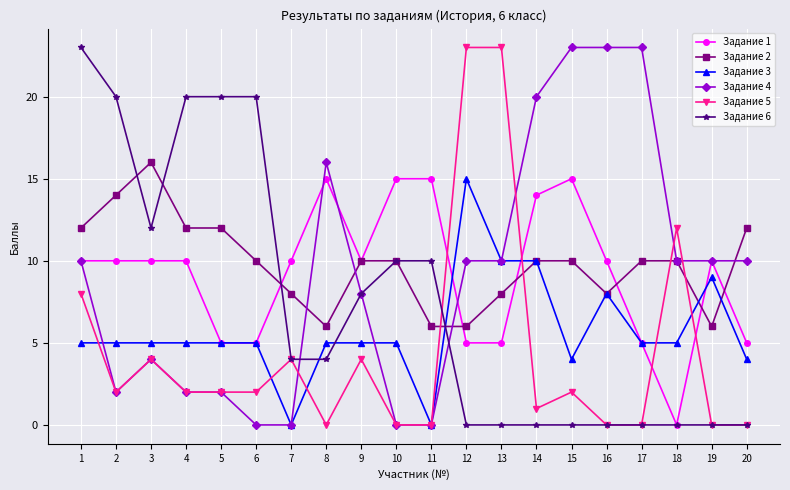

Which series has the largest total across all categories?

Задание 2